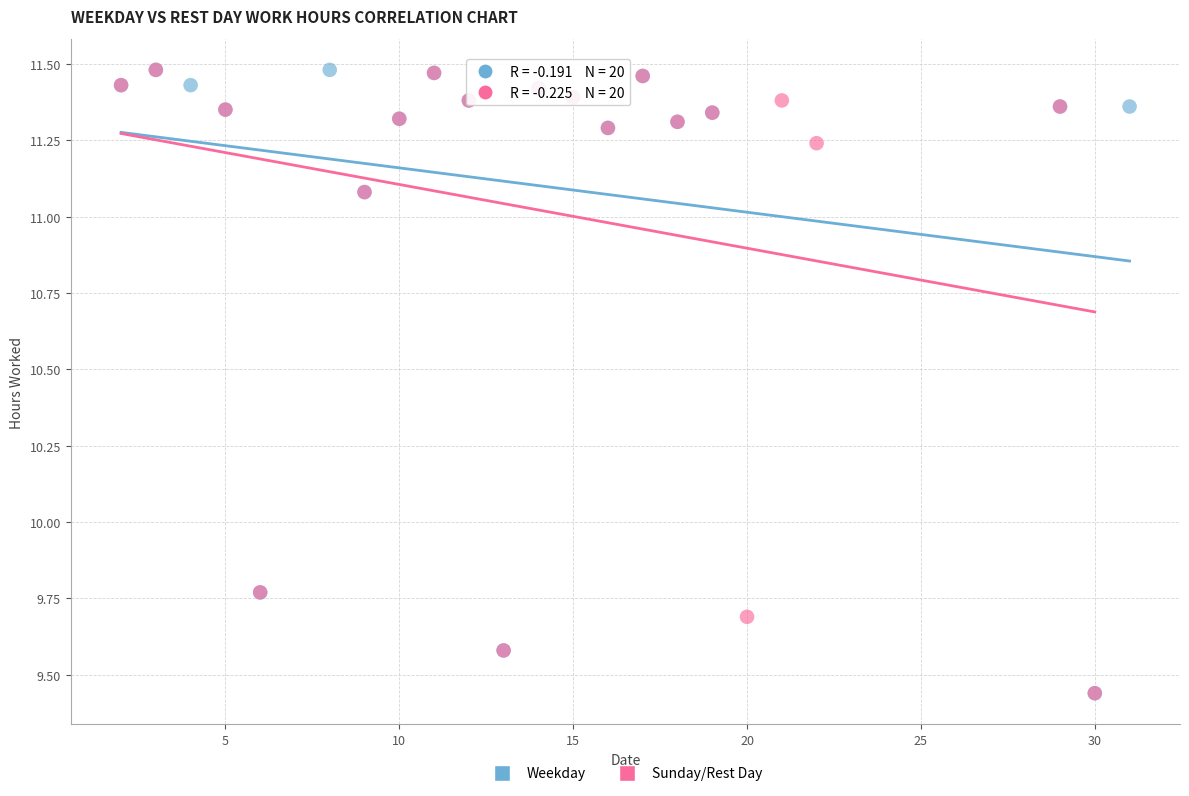

What are all the series names shown in the legend?

Weekday, Sunday/Rest Day